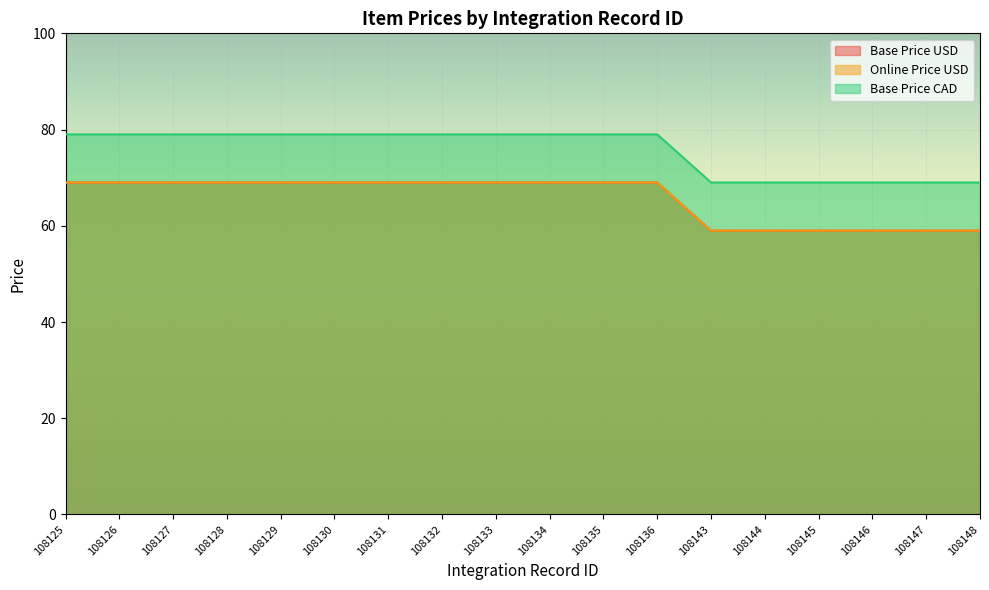

Count the number of categories in the chart.

18